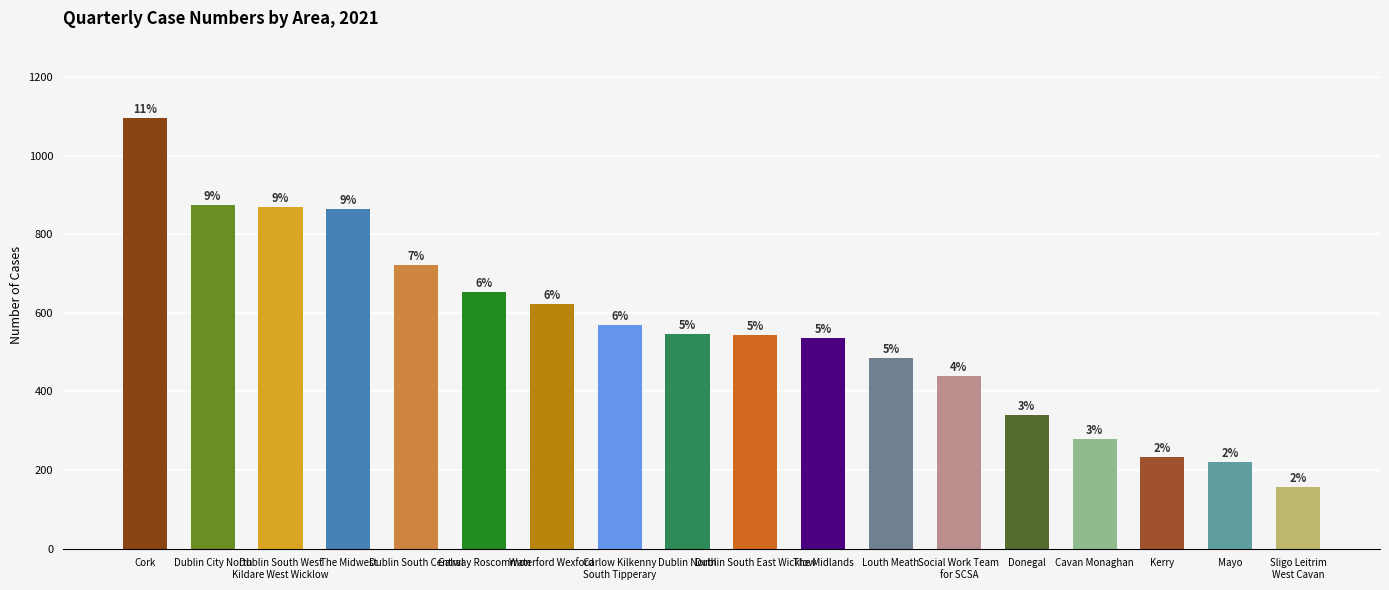

Are the bars horizontal?

No